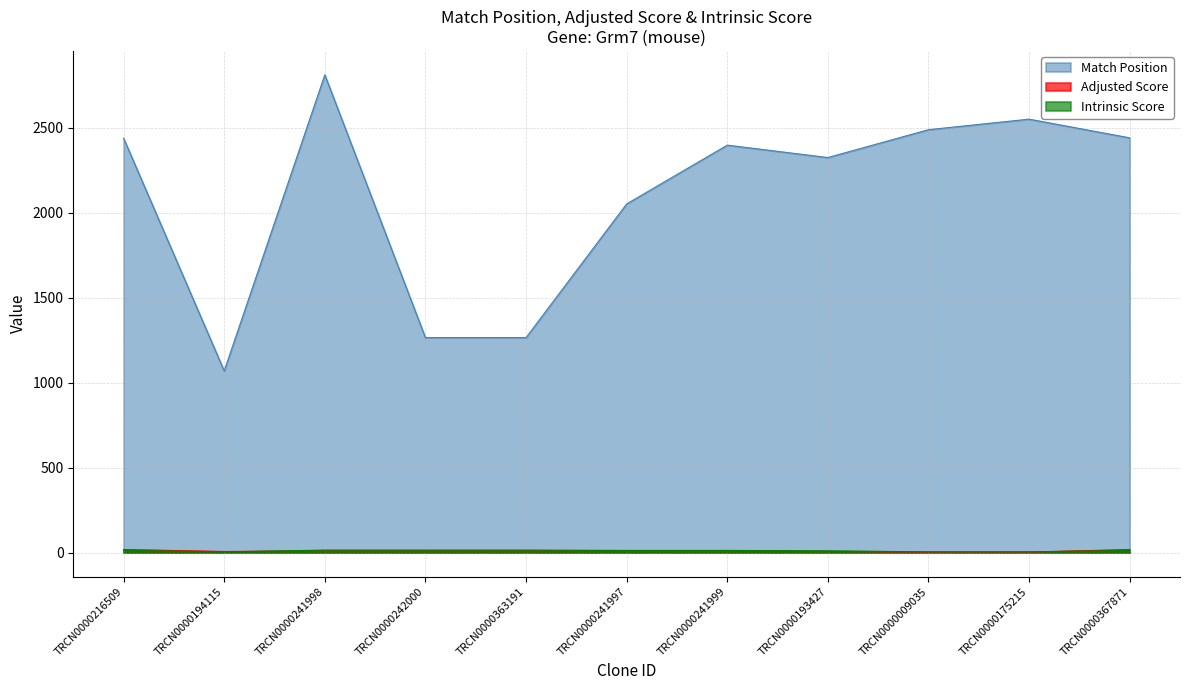

True or false: Intrinsic Score has more than 0 points higher than both neighbors.

False